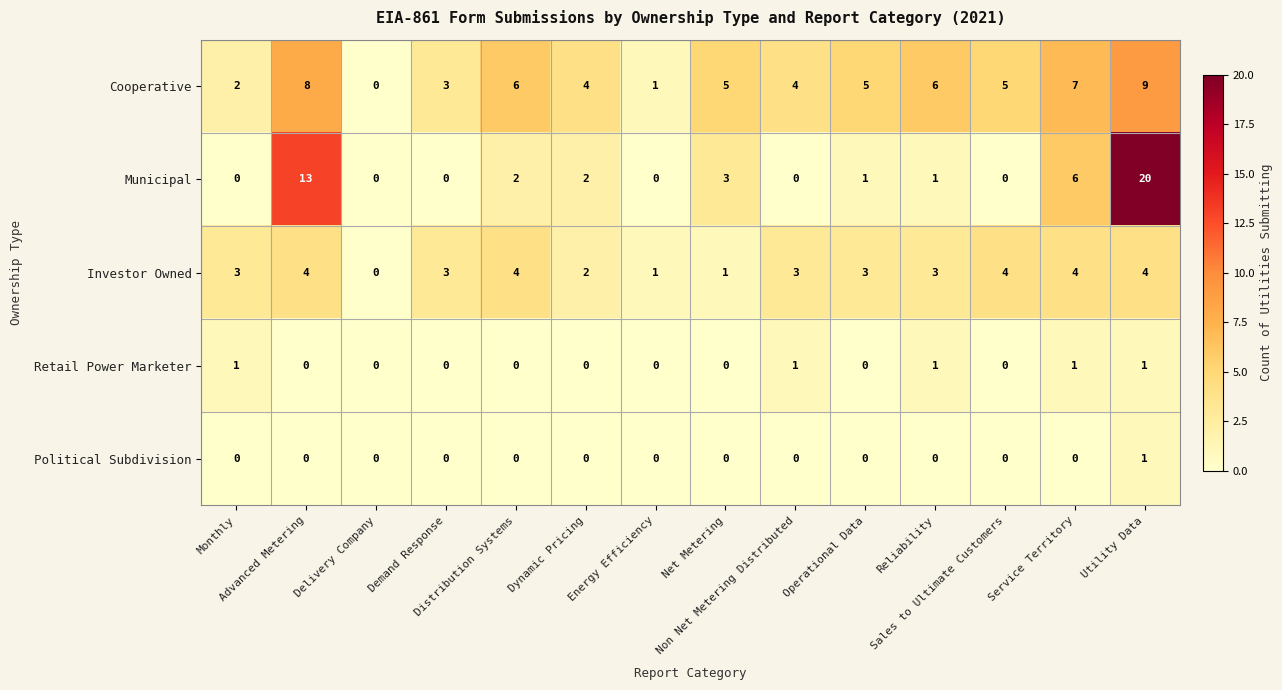

Count the Retail Power Marketer values in the range 0 to 1.

14